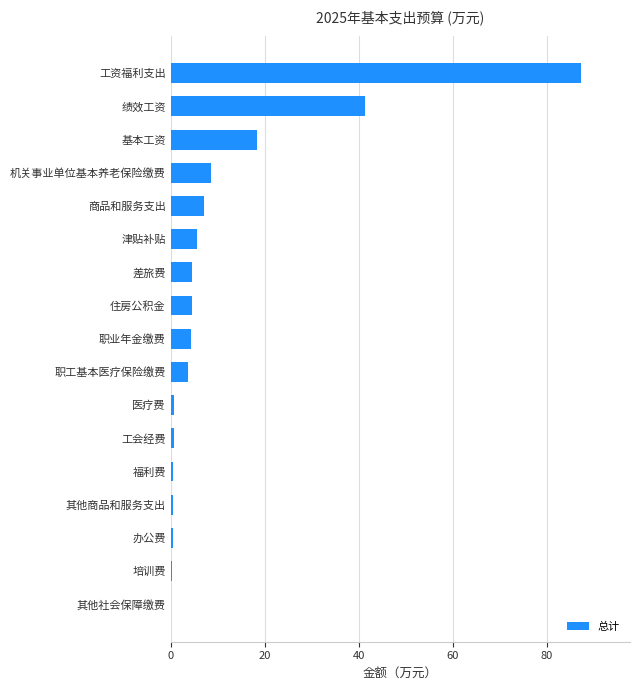

Between 住房公积金 and 基本工资, which is larger?

基本工资